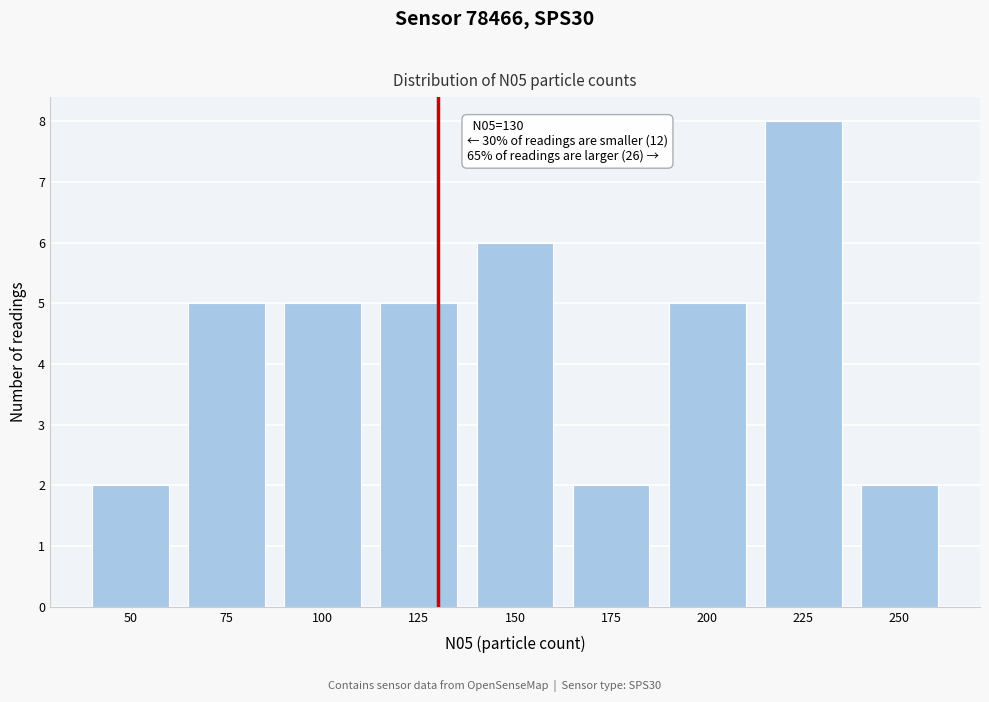

Reading right to left, transcribe all the data shown in this chart.

2	8	5	2	6	5	5	5	2